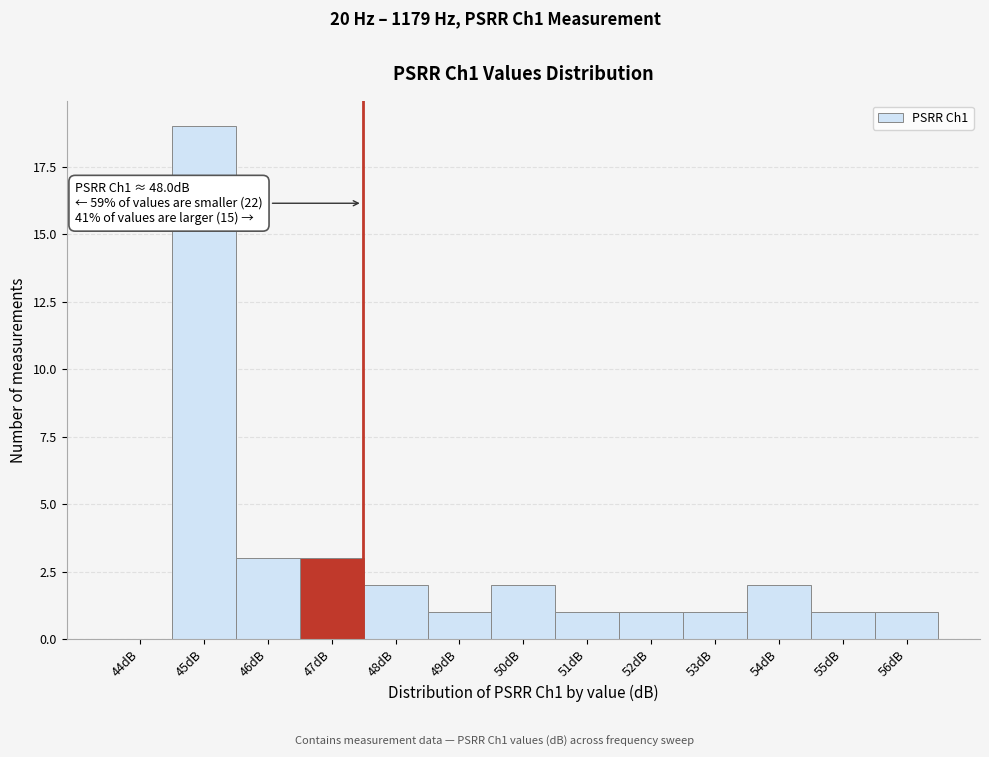

Reading right to left, list all the values displayed in this chart.

56dB=1	55dB=1	54dB=2	53dB=1	52dB=1	51dB=1	50dB=2	49dB=1	48dB=2	47dB=3	46dB=3	45dB=19	44dB=0